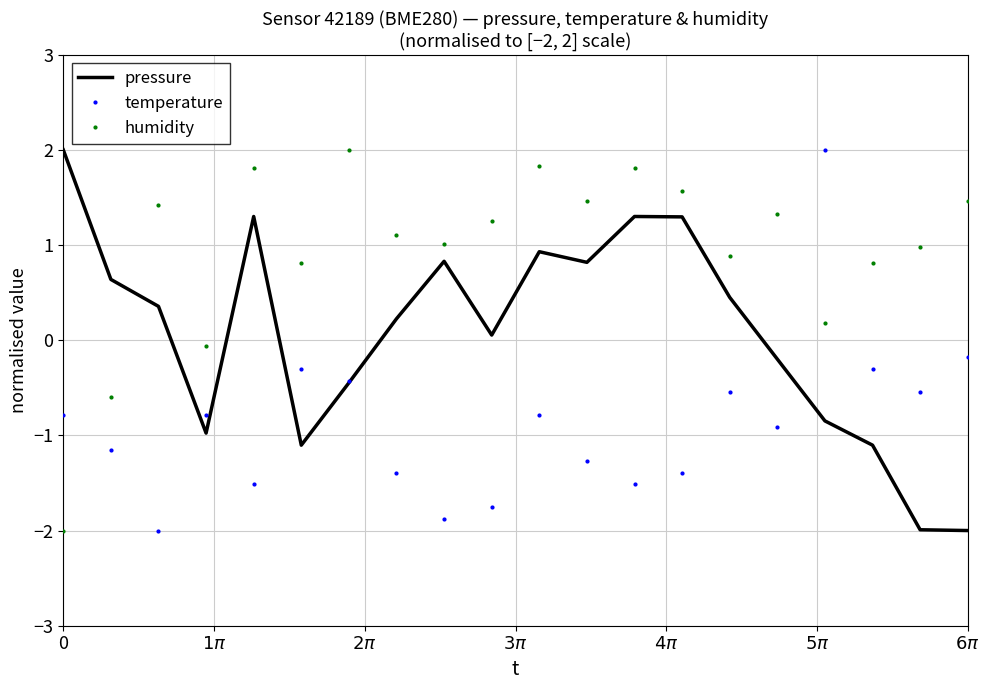

How many values in humidity are below zero?

3